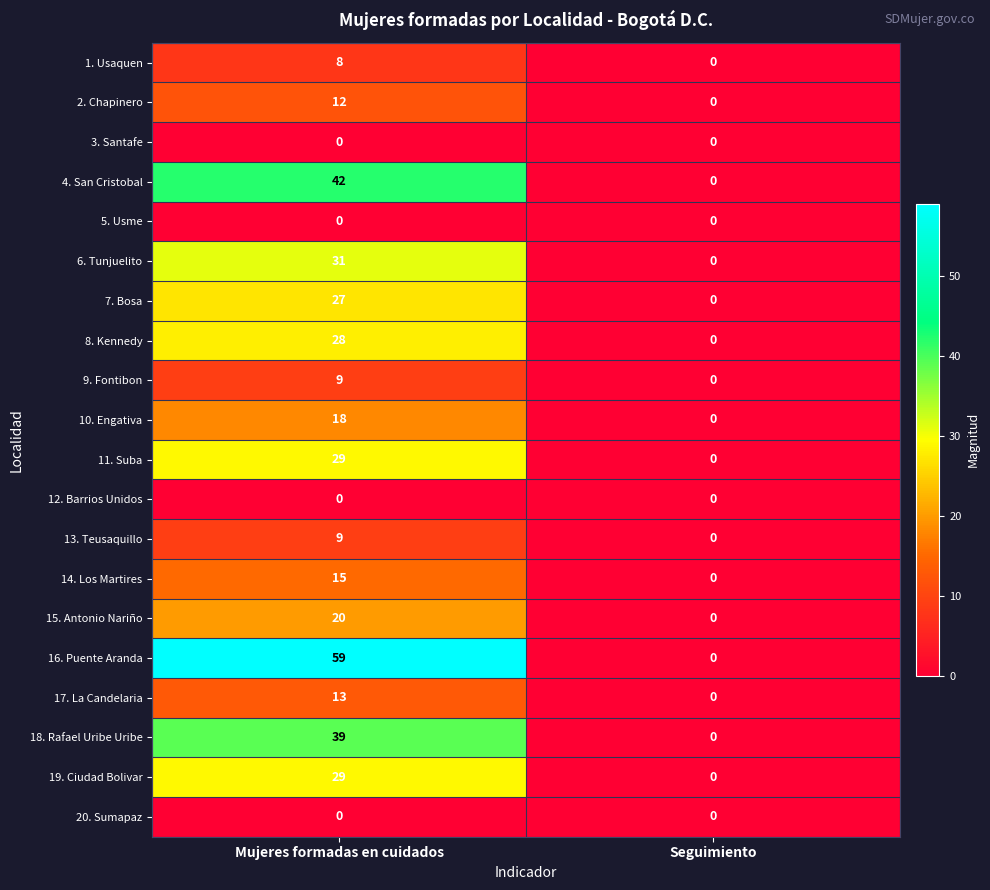

What is the sum of the 6. Tunjuelito values at Mujeres formadas en cuidados and Seguimiento?

31